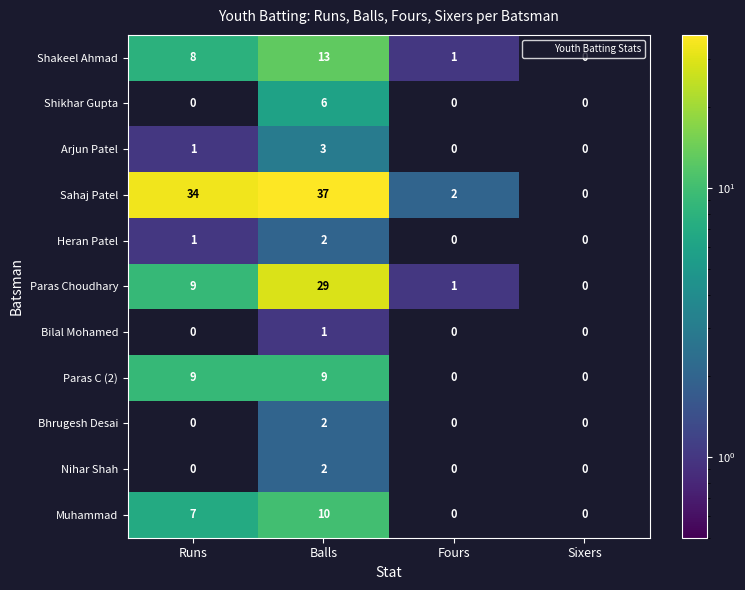

List the labels in order of Shakeel Ahmad value, smallest first.

Sixers, Fours, Runs, Balls